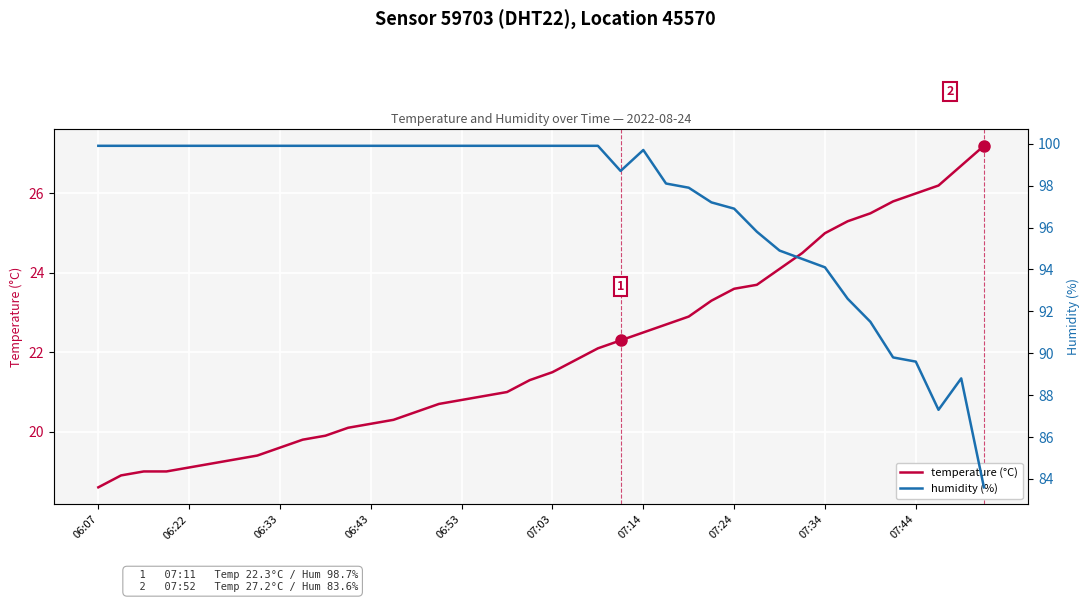

Is it true that humidity (%) equals 42.6 at 39?

False